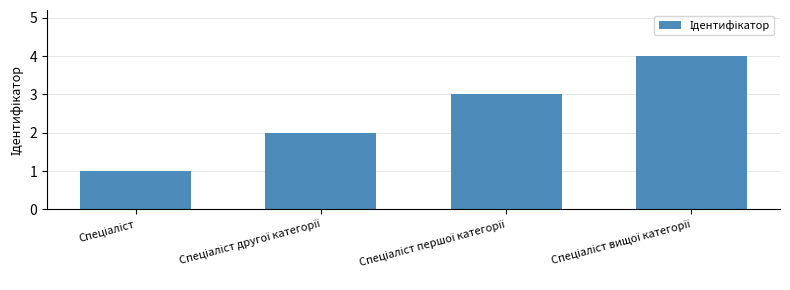

What is the maximum value shown in the chart?

4